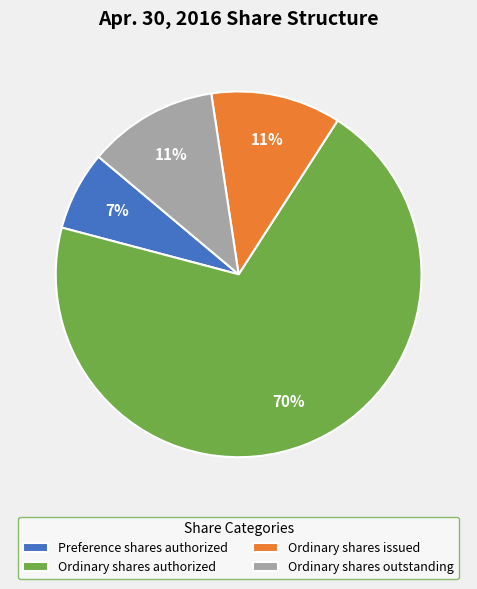

What is the majority slice?

Ordinary shares authorized